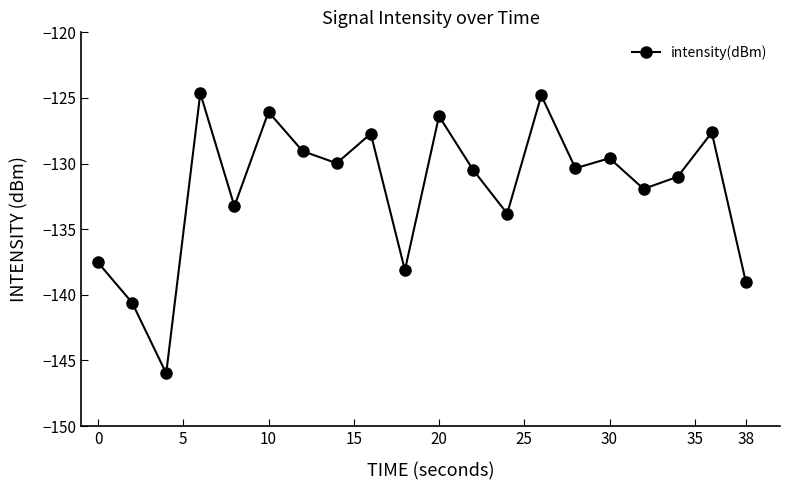

What is the minimum value shown in the chart?

-146.0